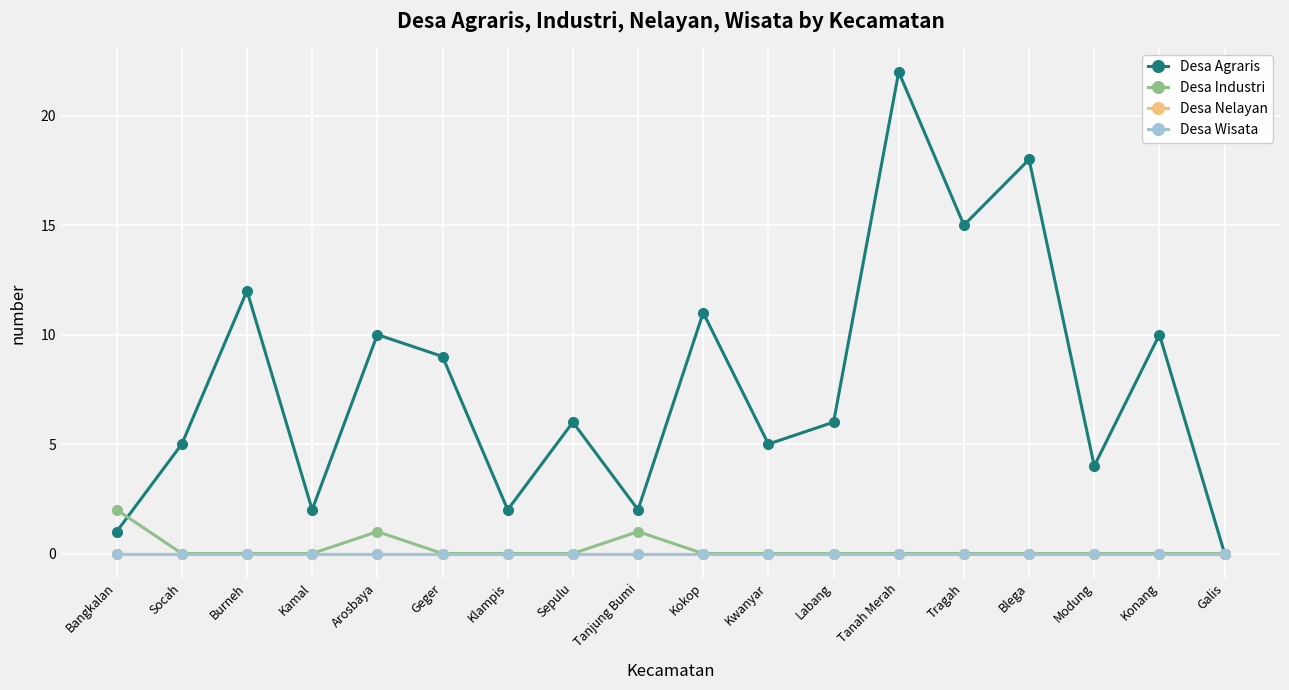

Does the chart have visible grid lines?

Yes